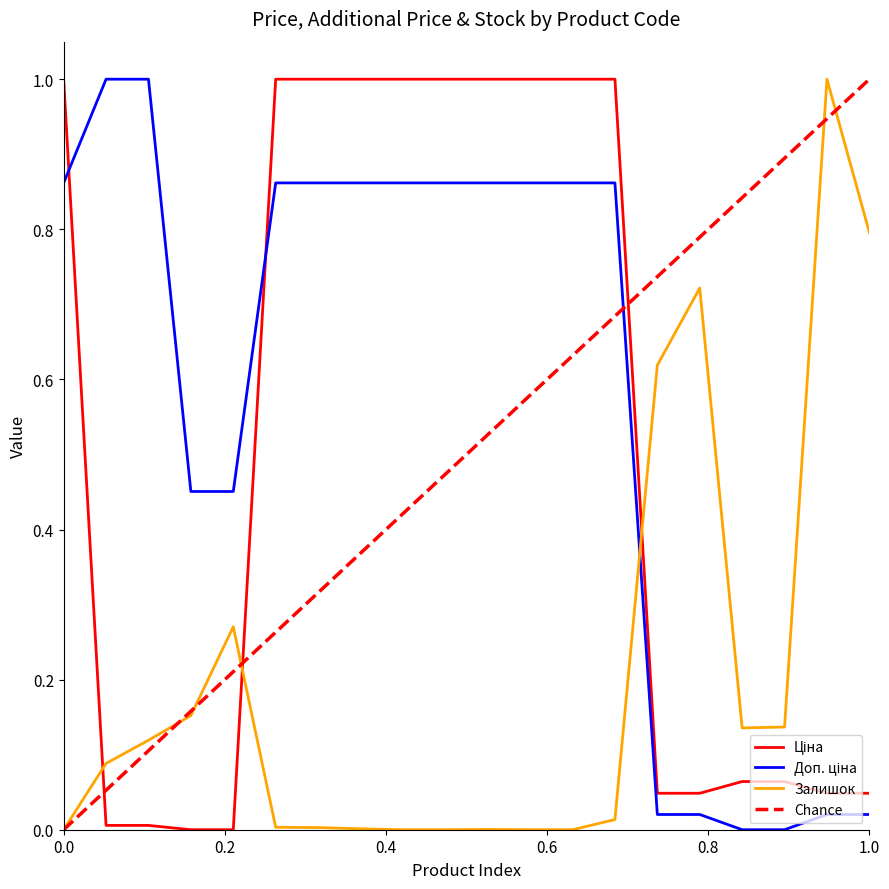

What is the sum of all Доп. ціна values?

11.6